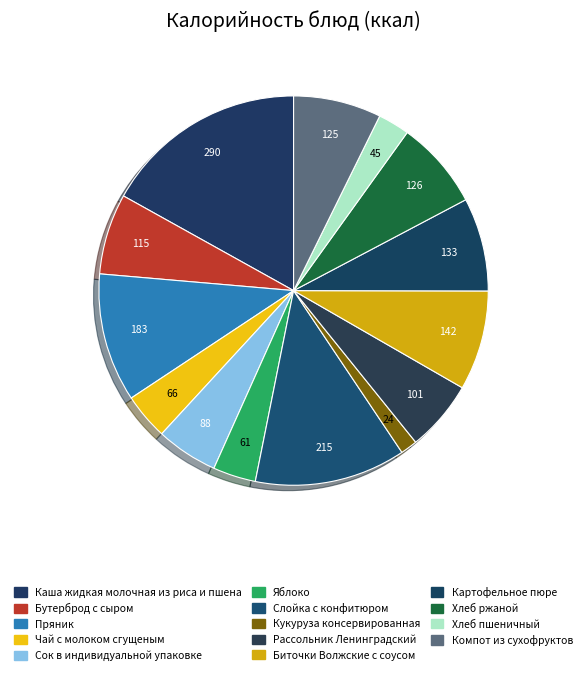

How many slices are in this pie chart?

14